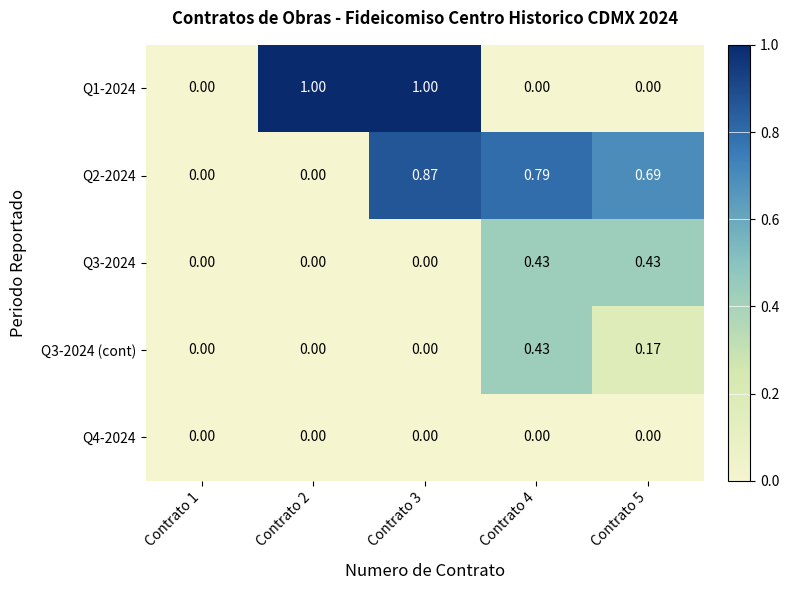

Is the value of Q3-2024 at Contrato 5 greater than the value of Q1-2024 at Contrato 5?

Yes